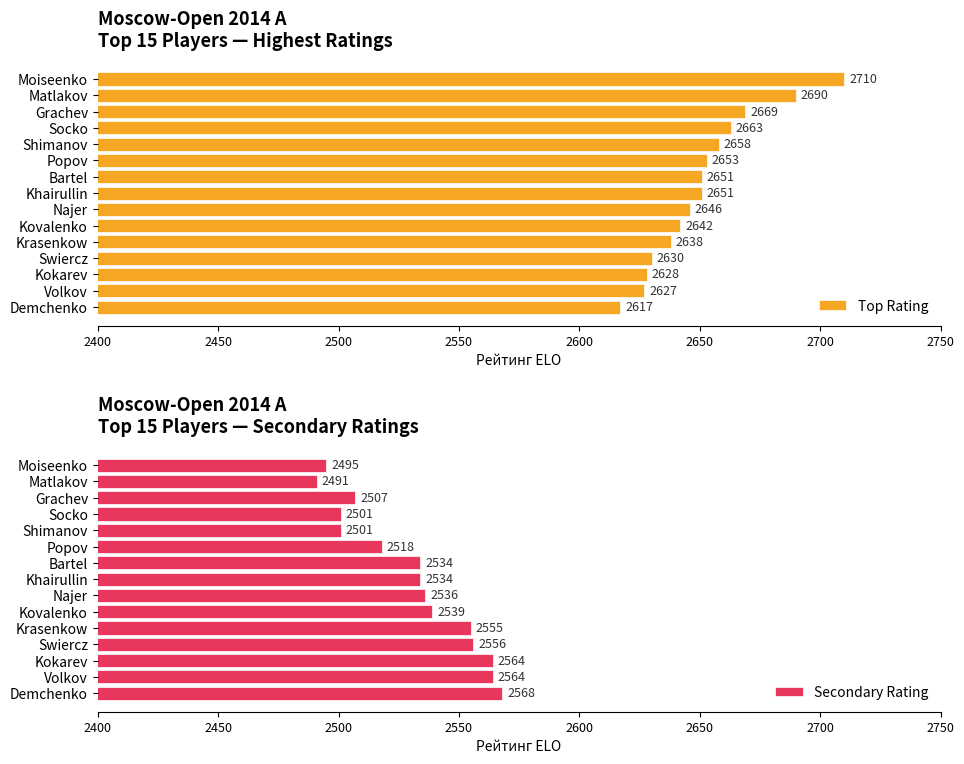

Is it true that Secondary Rating equals 1068 at Popov?

False